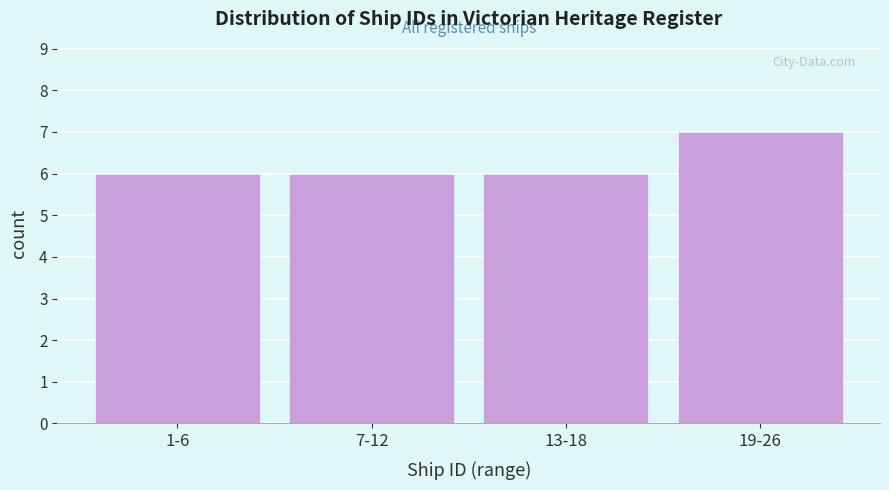

Reading right to left, list all the values displayed in this chart.

7	6	6	6